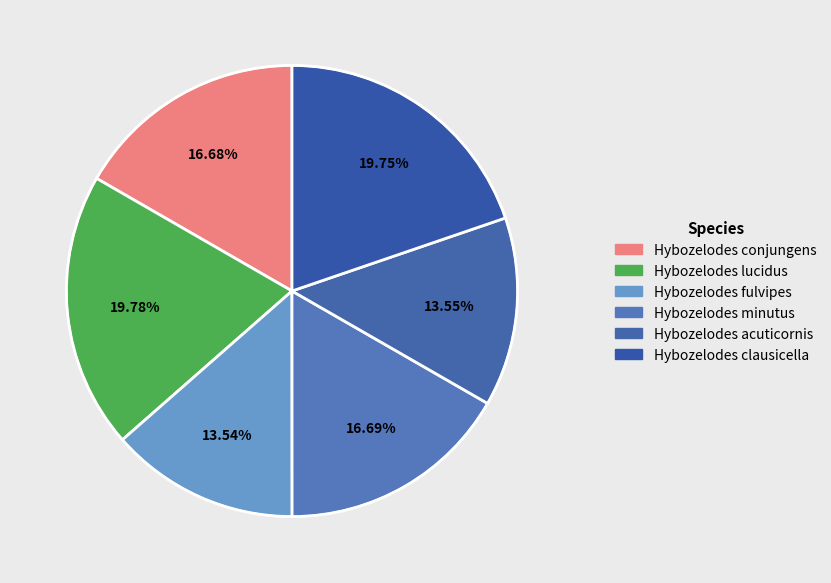

True or false: Hybozelodes clausicella accounts for 20% of the total.

True